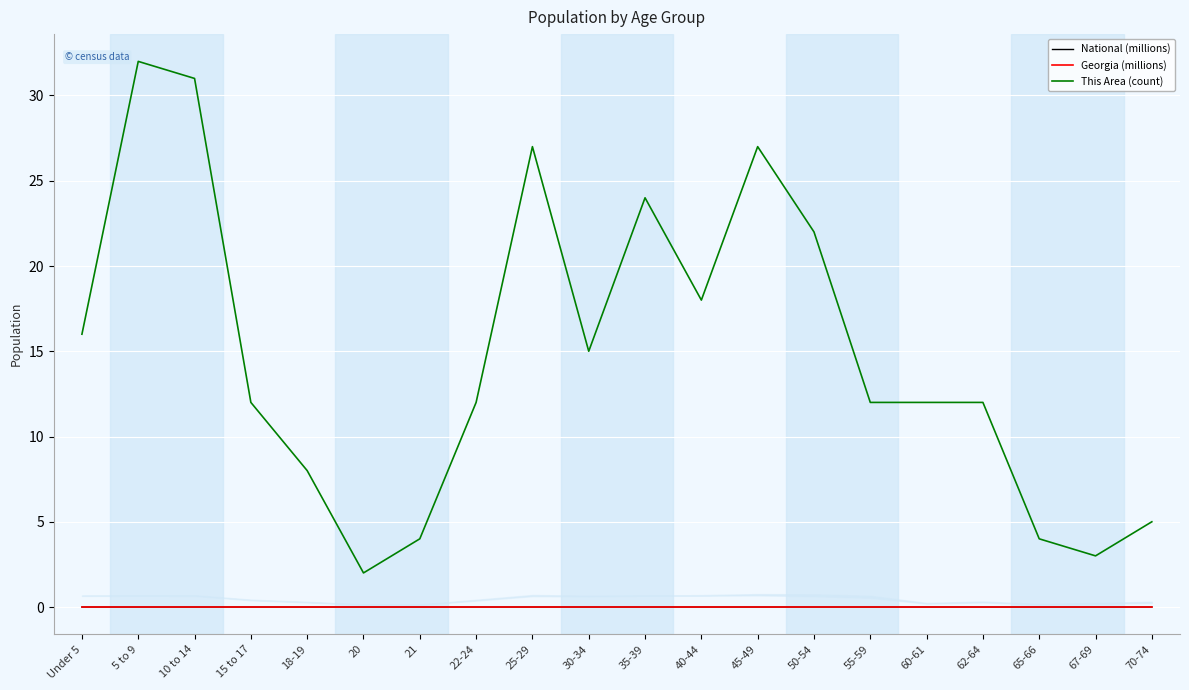

At which category does Georgia (millions) reach its first local peak?

5 to 9